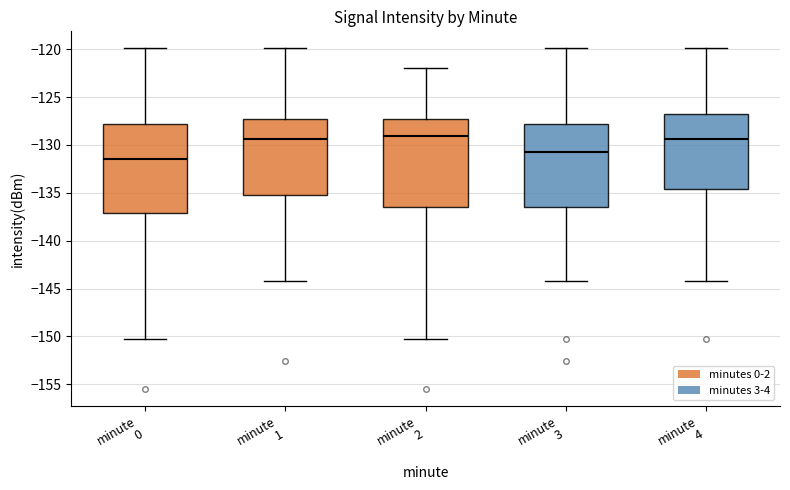

Reading left to right, transcribe this box plot: for each box, give where its median line is, the range the box spans, and where its two whiskers end, as read against the y-axis. The values are not printed on the chart, so give them approximately, as read against the axis.

minute 0: median -131.5, box -137.0 to -128.0, whiskers -150.5 to -120.0
minute 1: median -129.5, box -135.0 to -127.5, whiskers -144.0 to -120.0
minute 2: median -129.0, box -136.5 to -127.5, whiskers -150.5 to -122.0
minute 3: median -130.5, box -136.5 to -128.0, whiskers -144.0 to -120.0
minute 4: median -129.5, box -134.5 to -127.0, whiskers -144.0 to -120.0